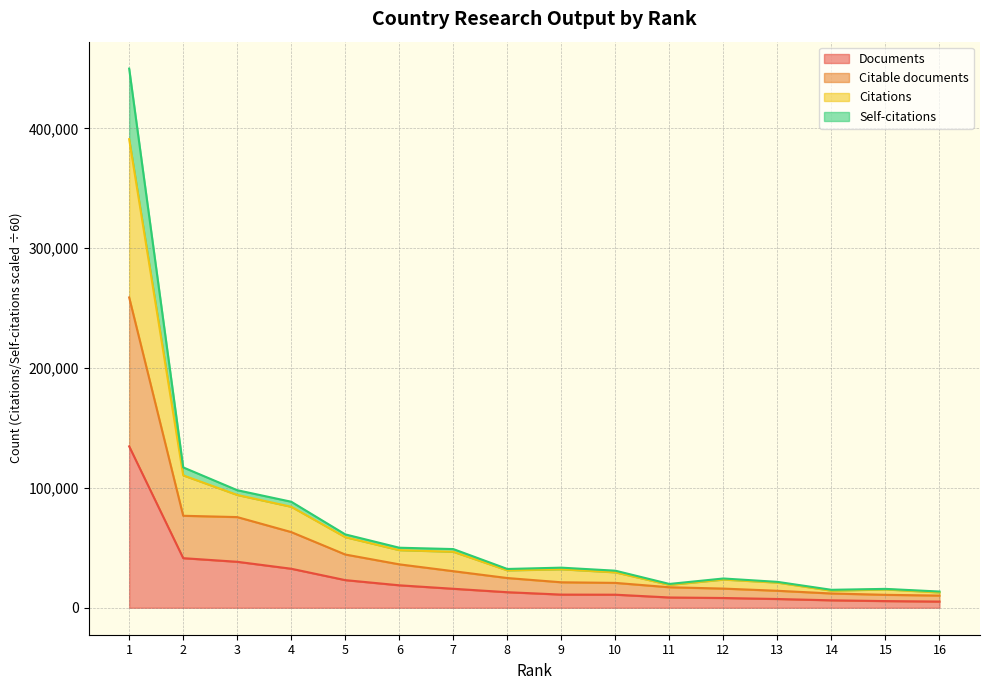

What are all the series names shown in the legend?

Documents, Citable documents, Citations, Self-citations